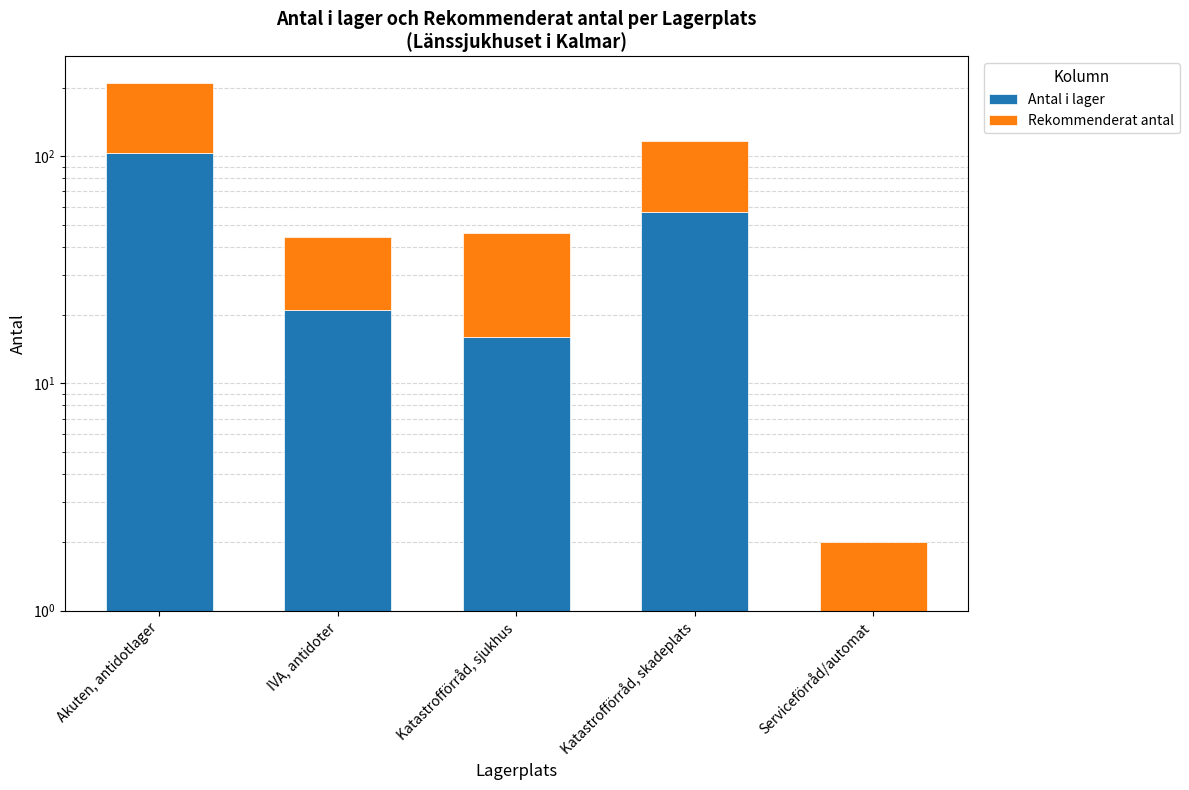

Which series changed the most between IVA, antidoter and Katastrofförråd, sjukhus?

Rekommenderat antal